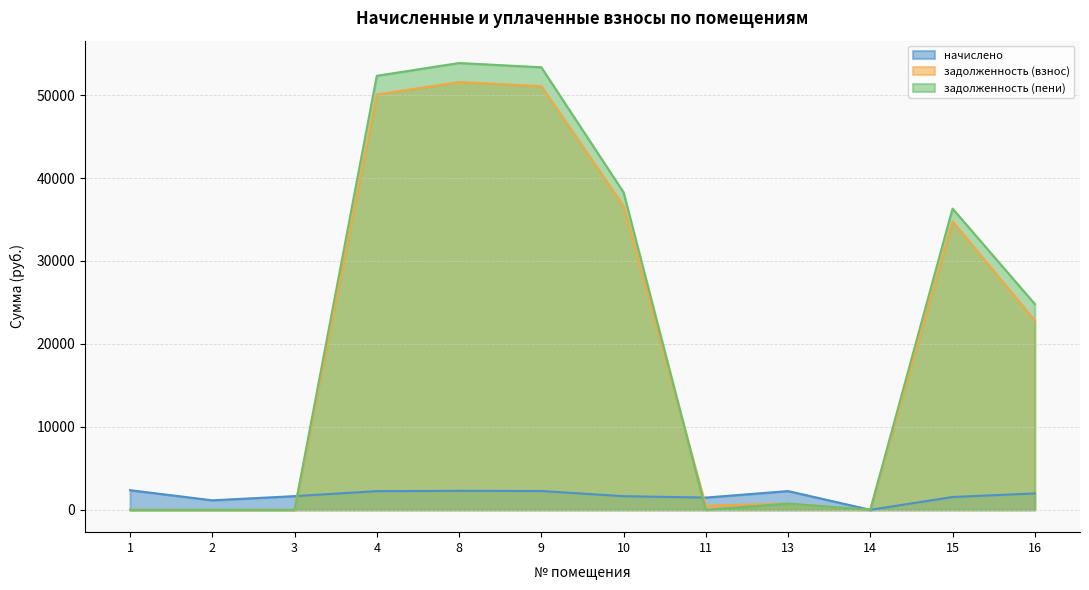

The value of начислено at 11 is 1477.4. True or false?

True